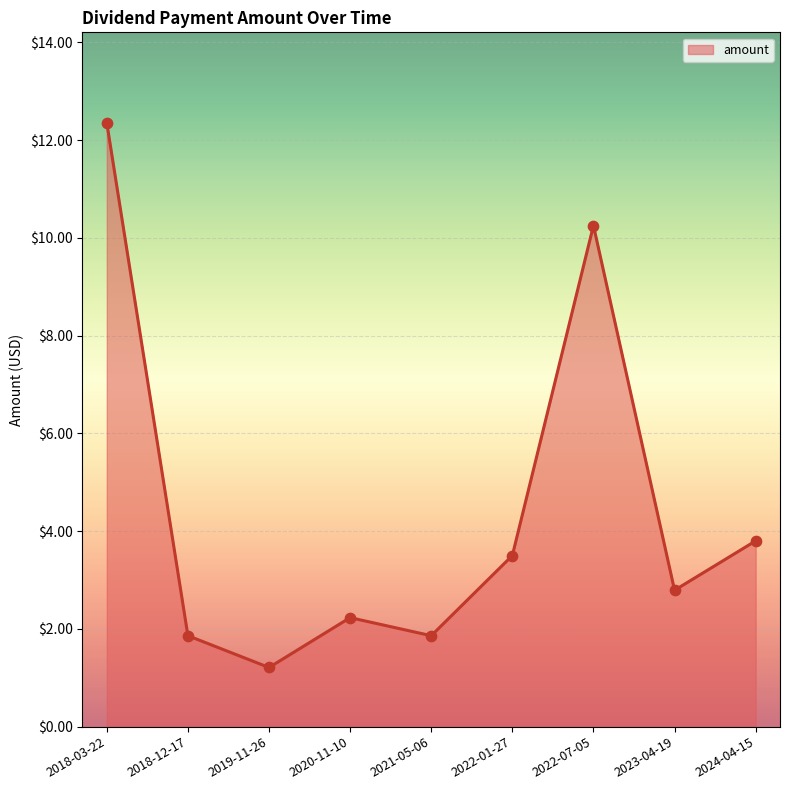

What is the change in value from 2020-11-10 to 2023-04-19?

+0.6